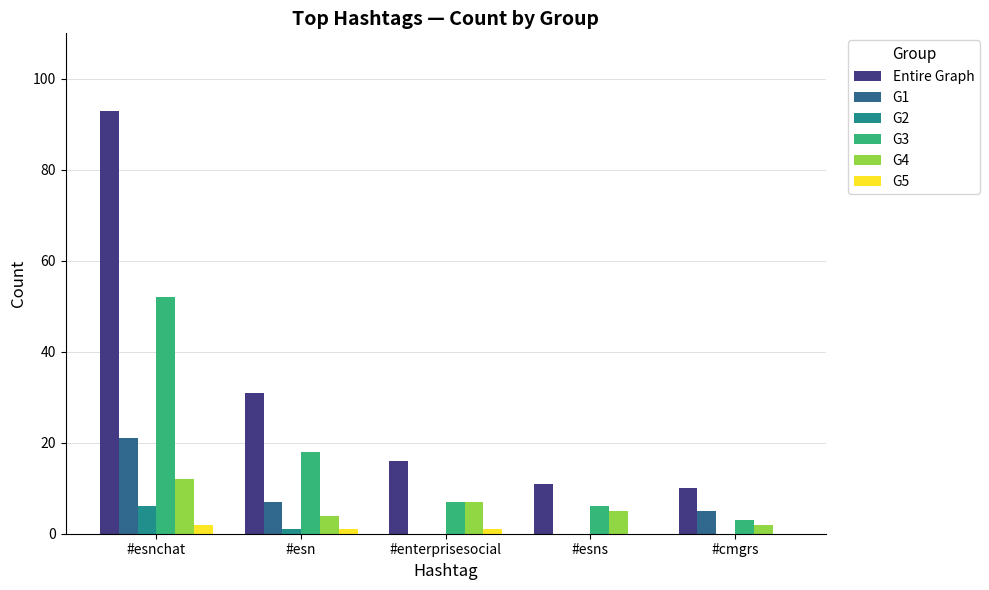

What is the total value across all series at #cmgrs?

20